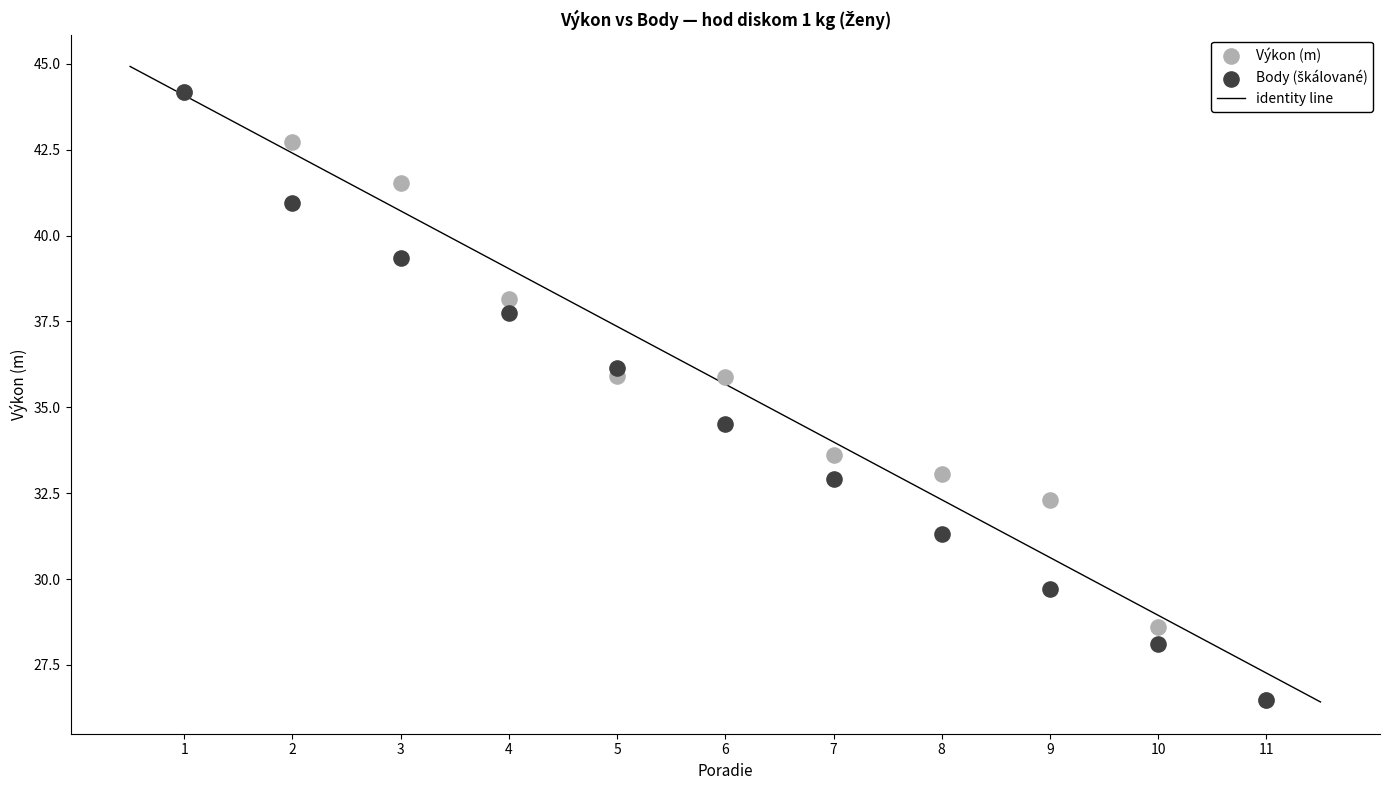

Across all series, what Y value is closest to 35?

34.5